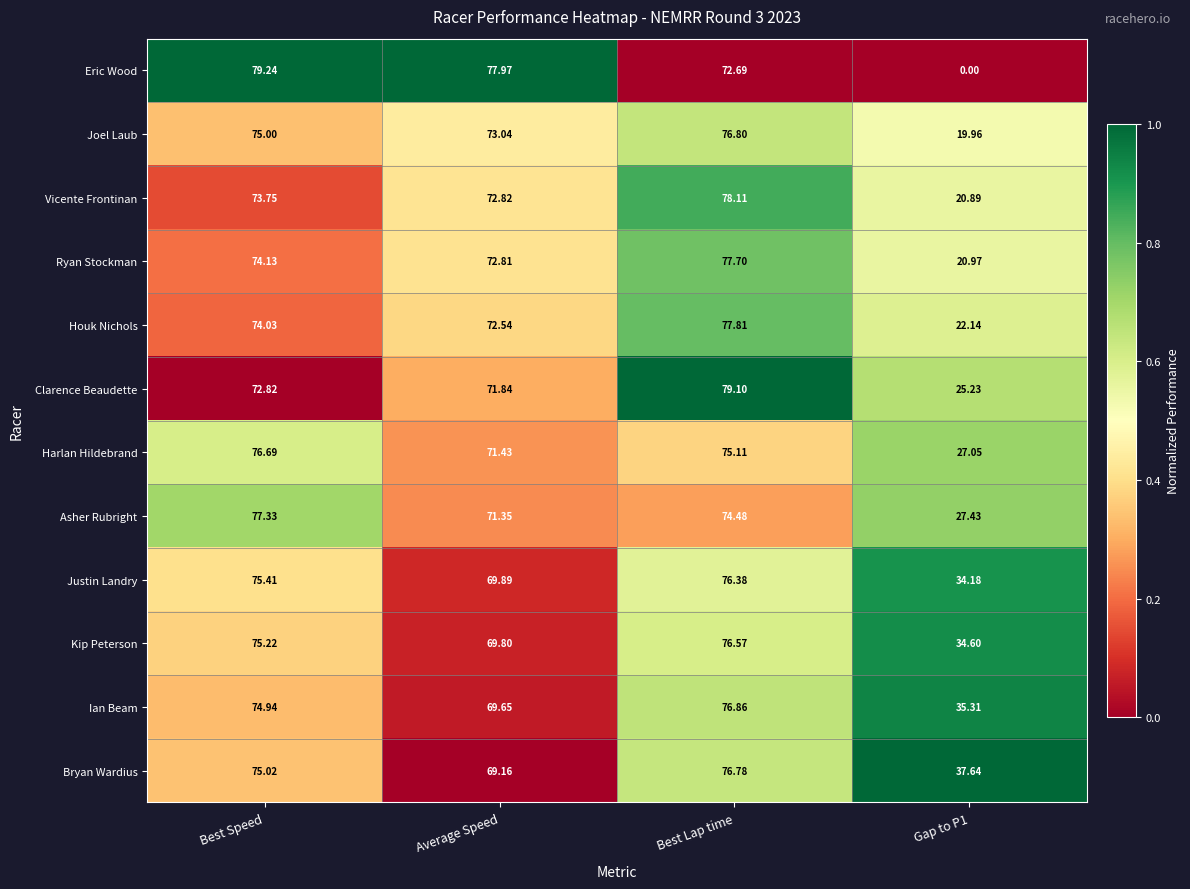

Which category has the highest value in the Kip Peterson series?

Best Lap time